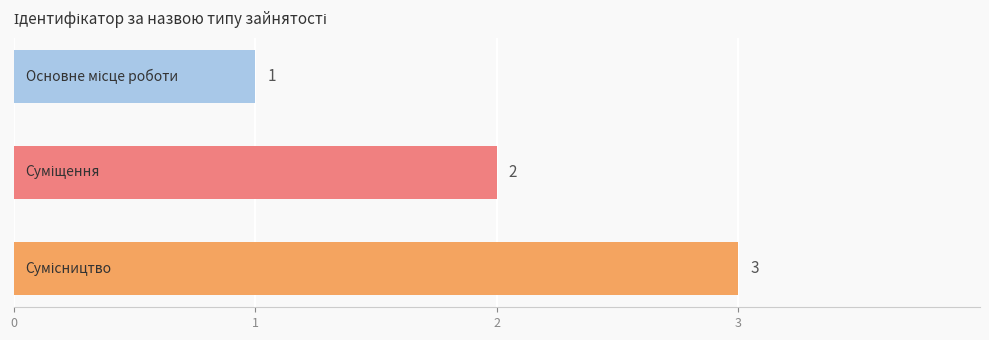

What is the value of the 1st bar from the top?

1